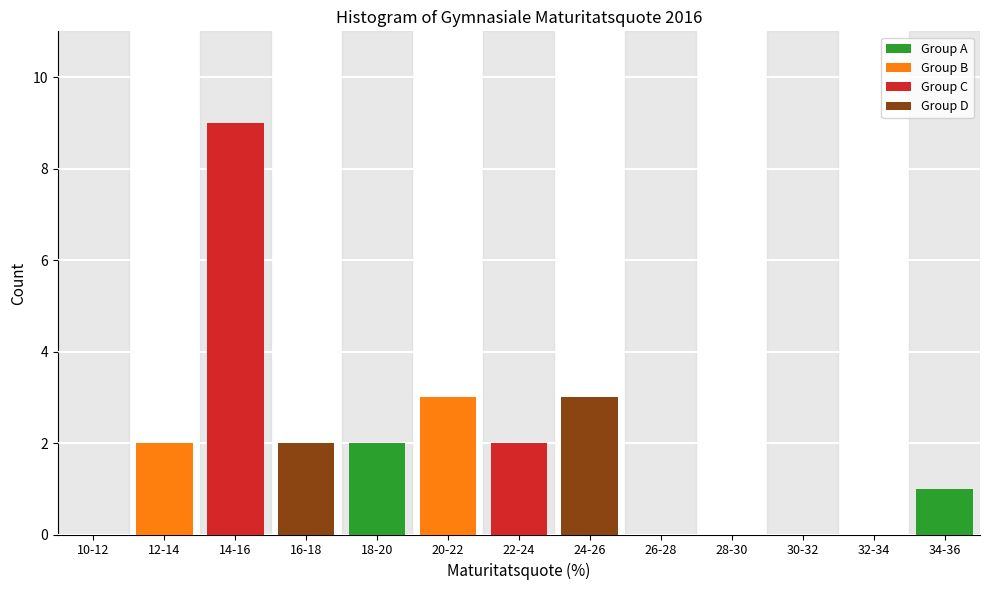

Reading left to right, list all the values displayed in this chart.

10-12=0	12-14=2	14-16=9	16-18=2	18-20=2	20-22=3	22-24=2	24-26=3	26-28=0	28-30=0	30-32=0	32-34=0	34-36=1